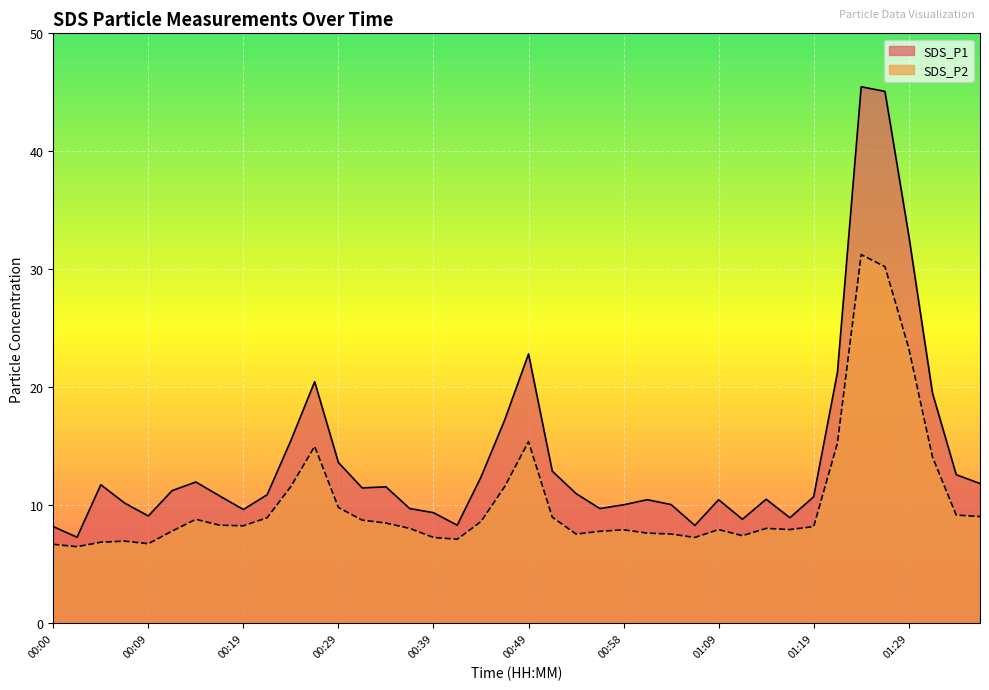

What is the value of the SDS_P1 point at the 28th from the left?

8.3